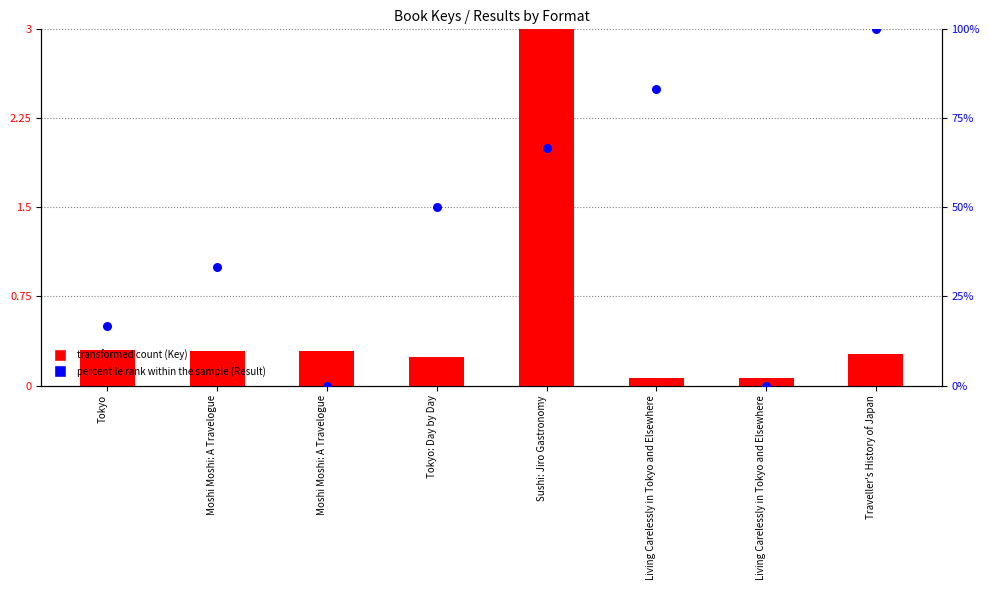

Which series contains the highest Y value?

percentile rank within the sample (Result)